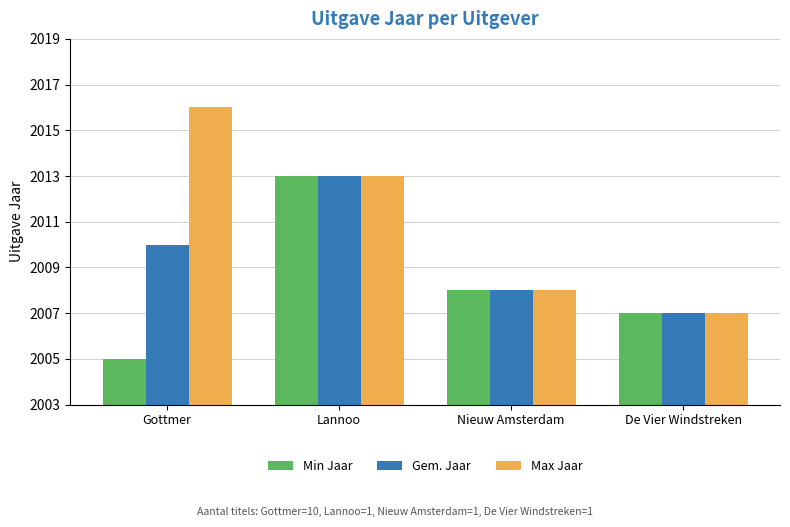

Rank the series by their average value, from highest to lowest.

Max Jaar, Gem. Jaar, Min Jaar